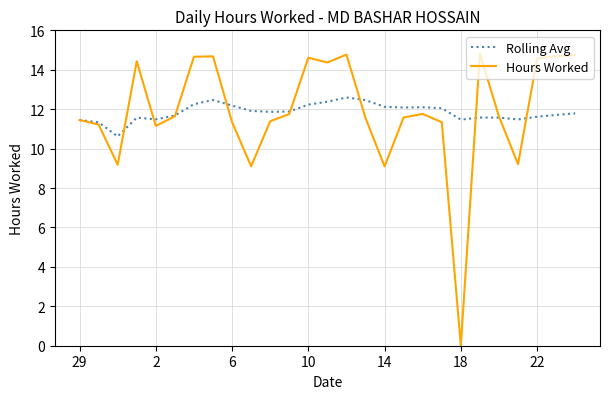

How many lines are shown in the chart?

2